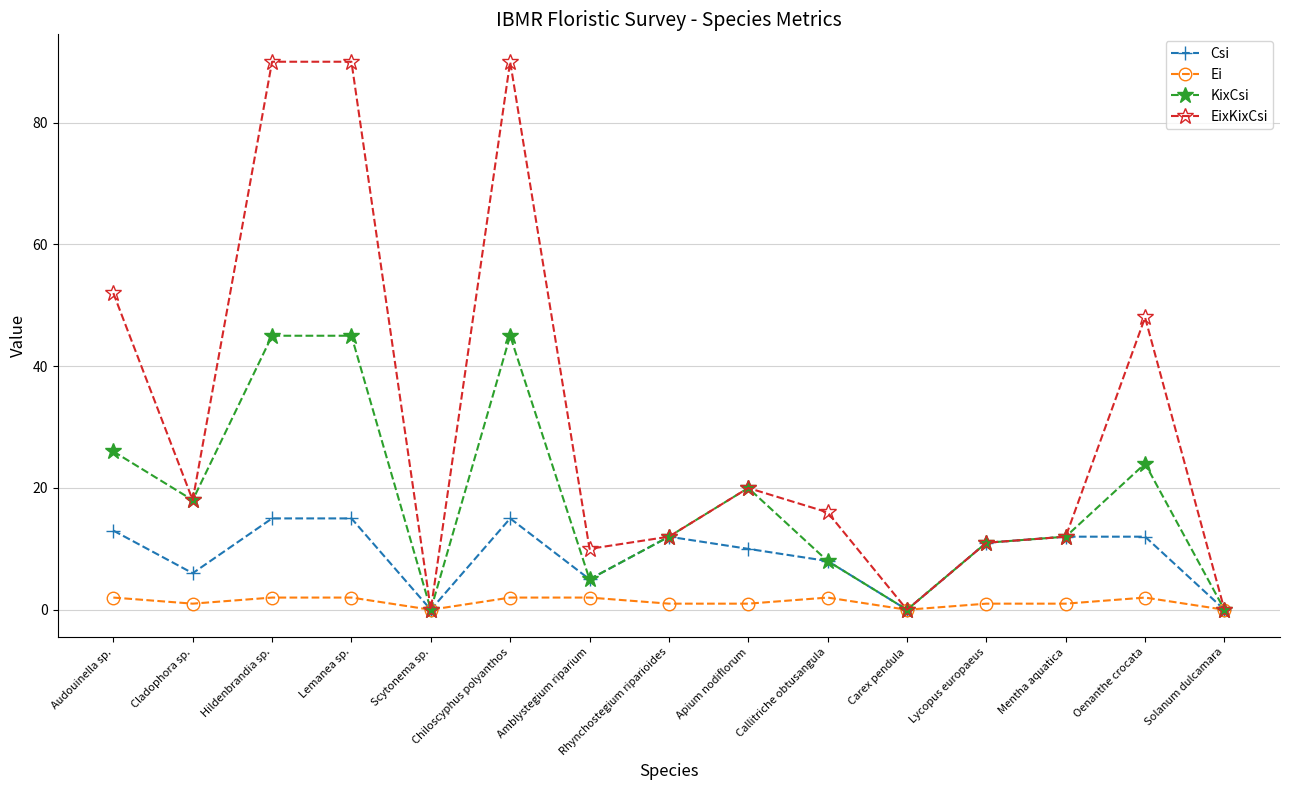

Between Chiloscyphus polyanthos and Apium nodiflorum, which series saw the biggest shift?

EixKixCsi